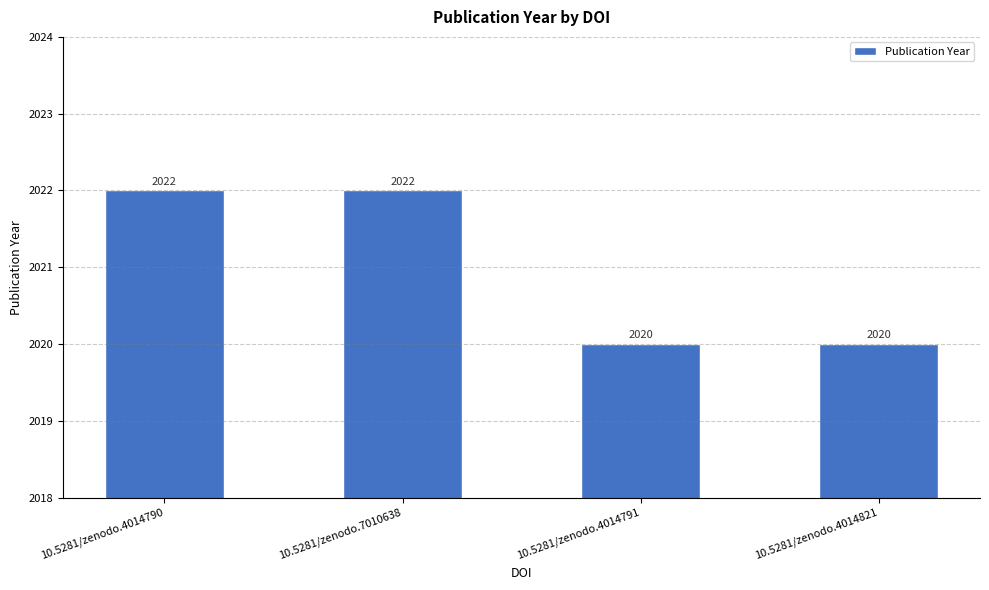

Count the values in the range 2020 to 2022.

4